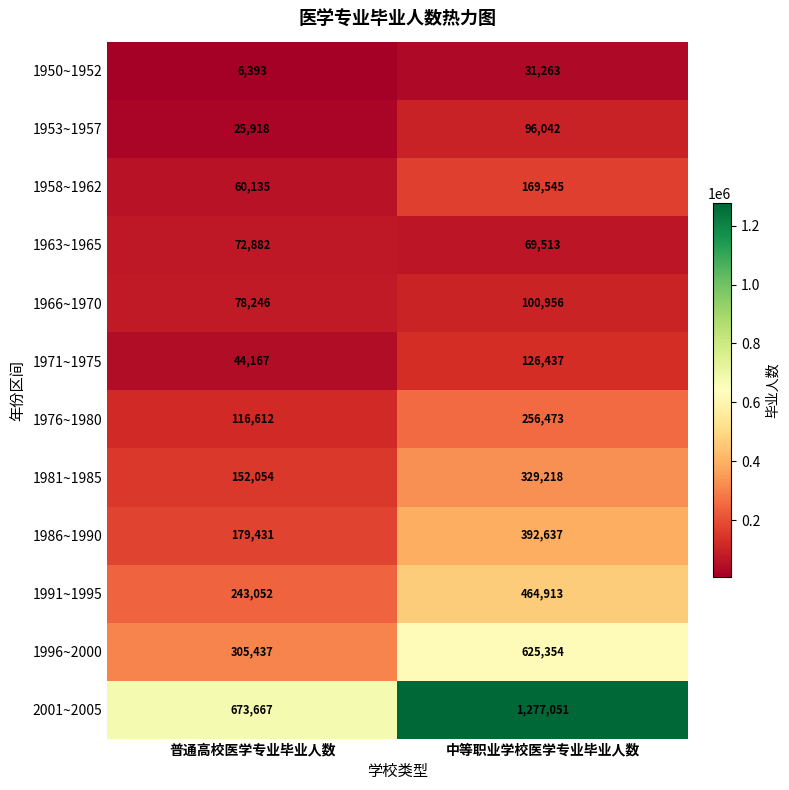

Which category has the highest value across all series?

中等职业学校医学专业毕业人数